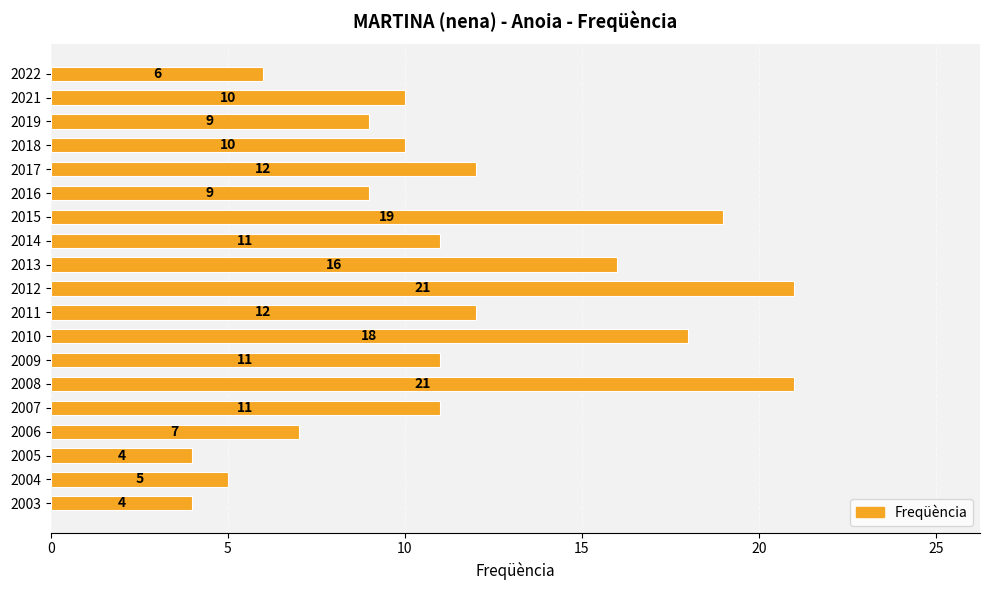

What is the value of the 15th bar from the top?

11